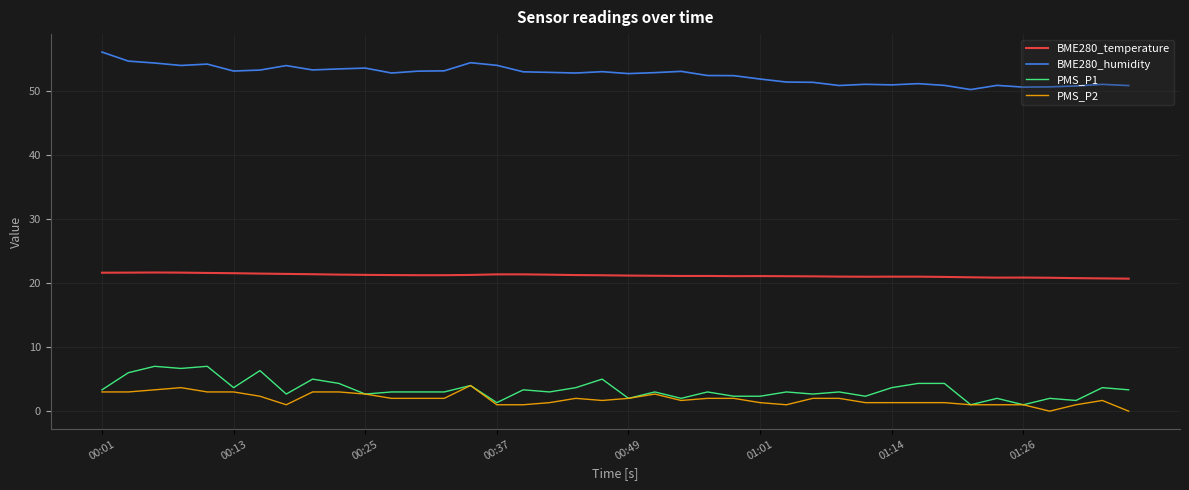

How many lines are shown in the chart?

4